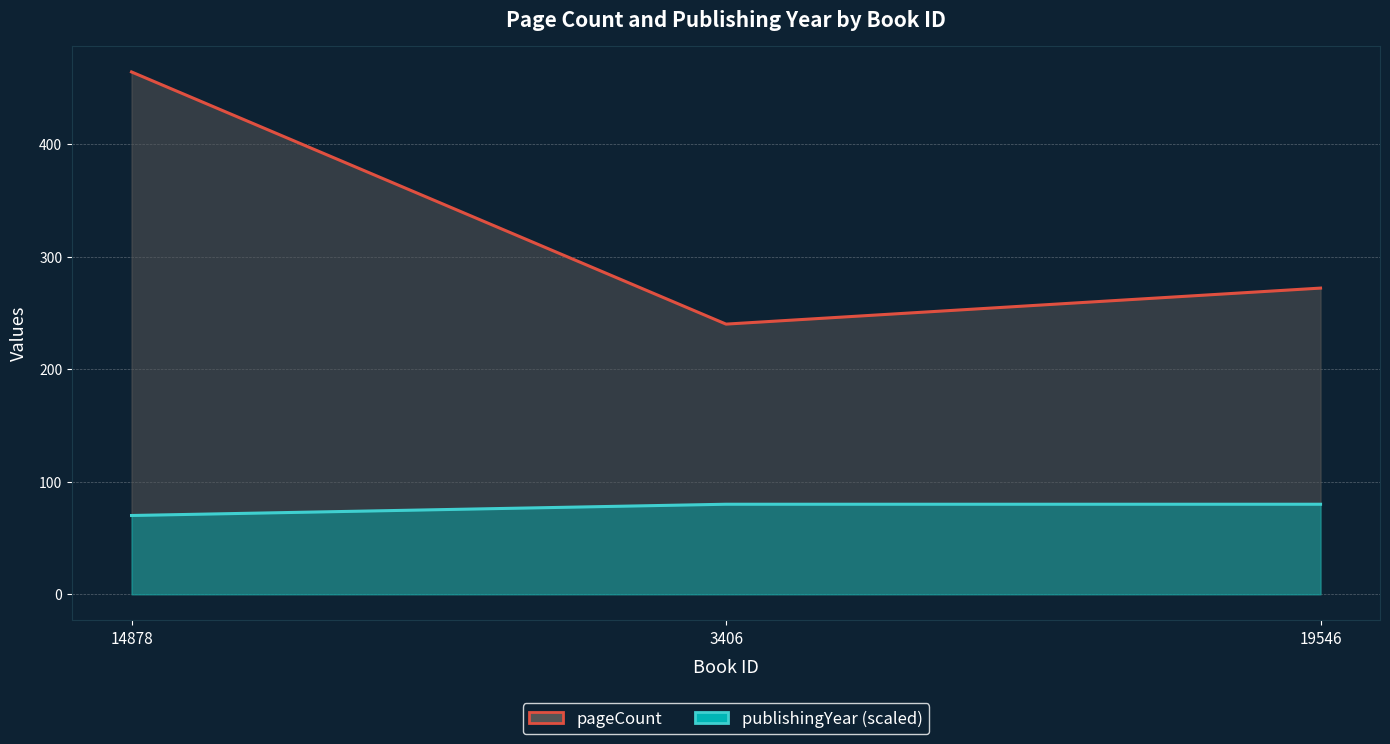

Which series changed the most between 14878 and 3406?

pageCount